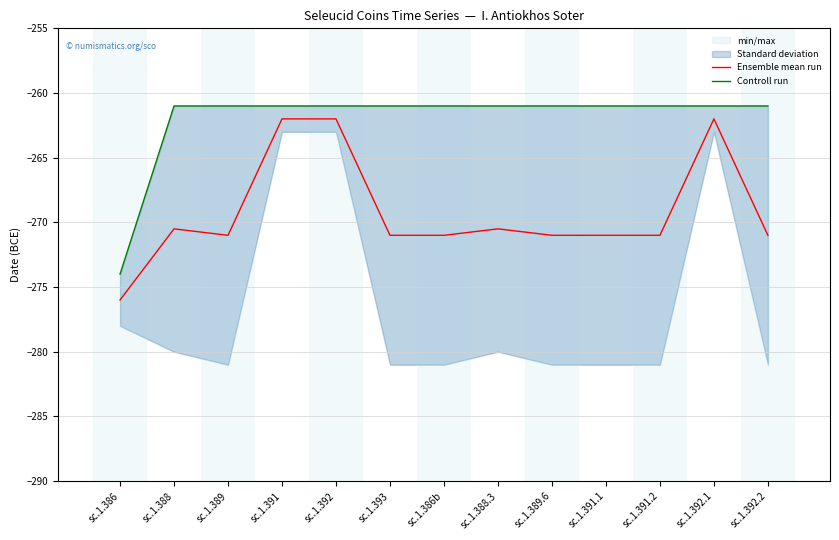

What is the minimum value for Ensemble mean run?

-276.0